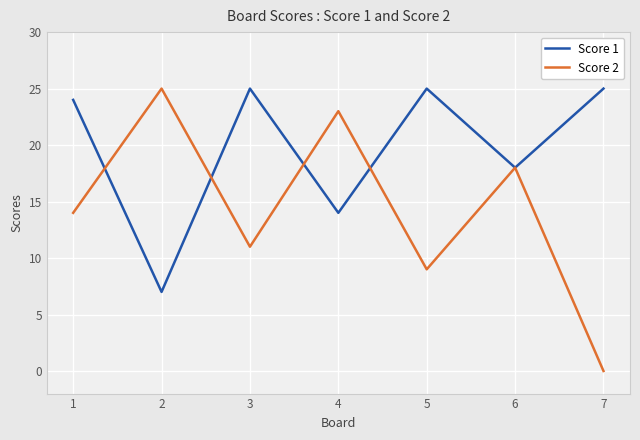

Rank the series by their average value, from lowest to highest.

Score 2, Score 1